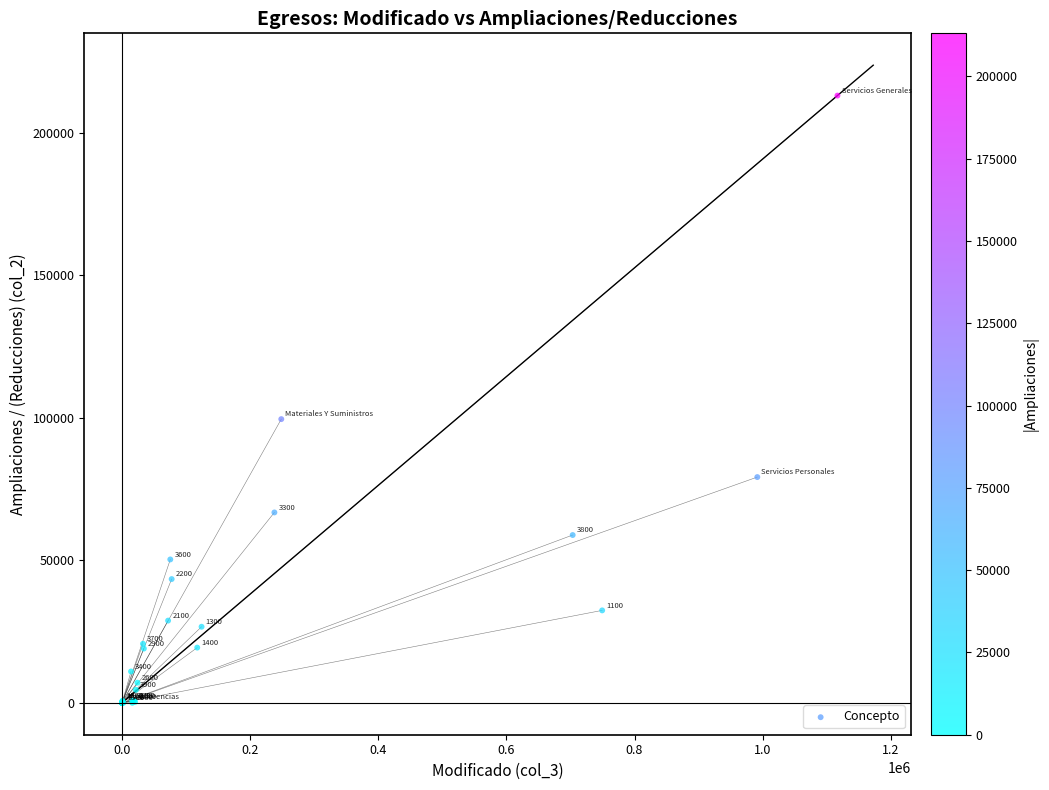

What Y value in the scatter plot is closest to 106534?

99549.6